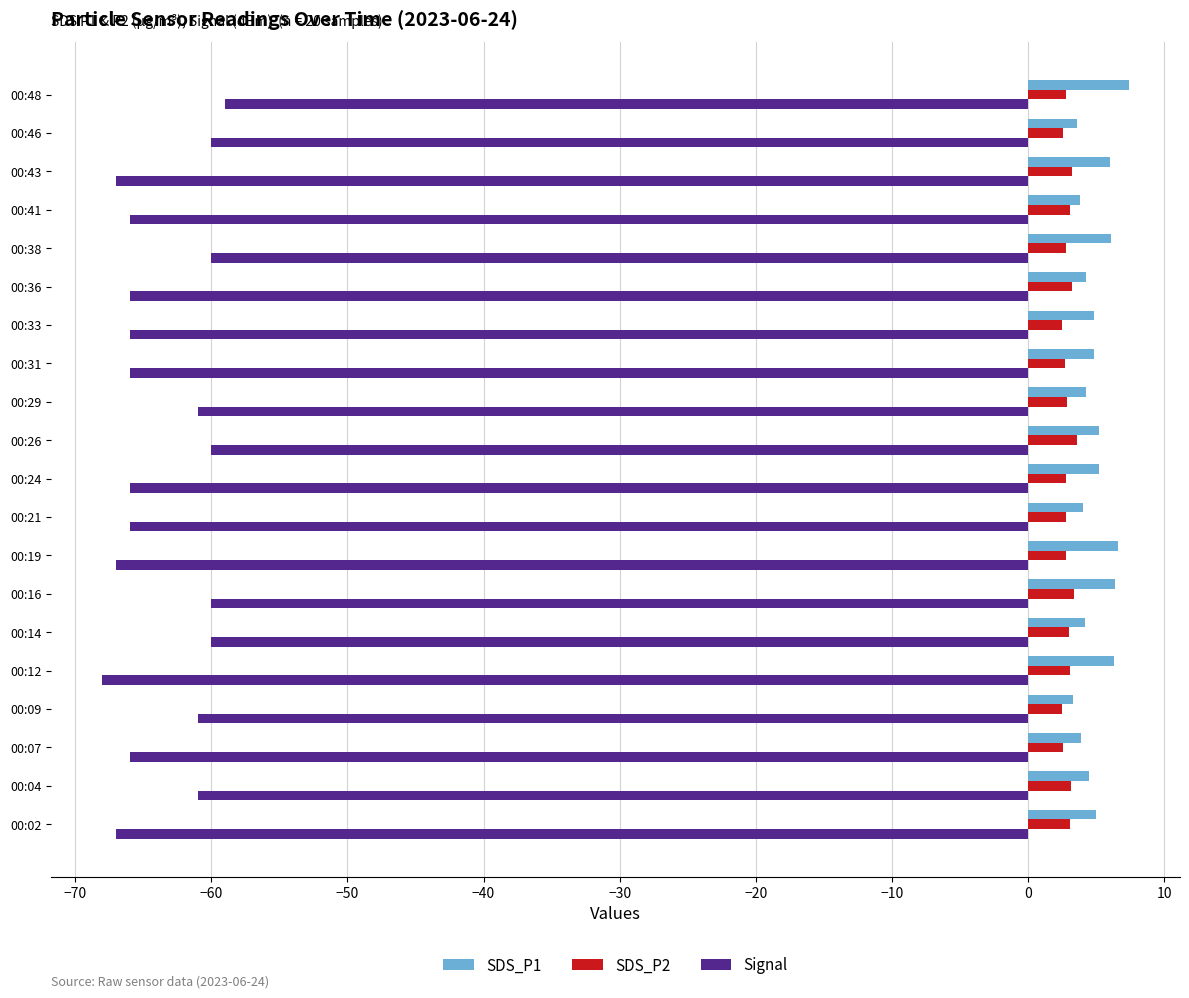

What is the difference between the highest and lowest values at 00:19?

73.6